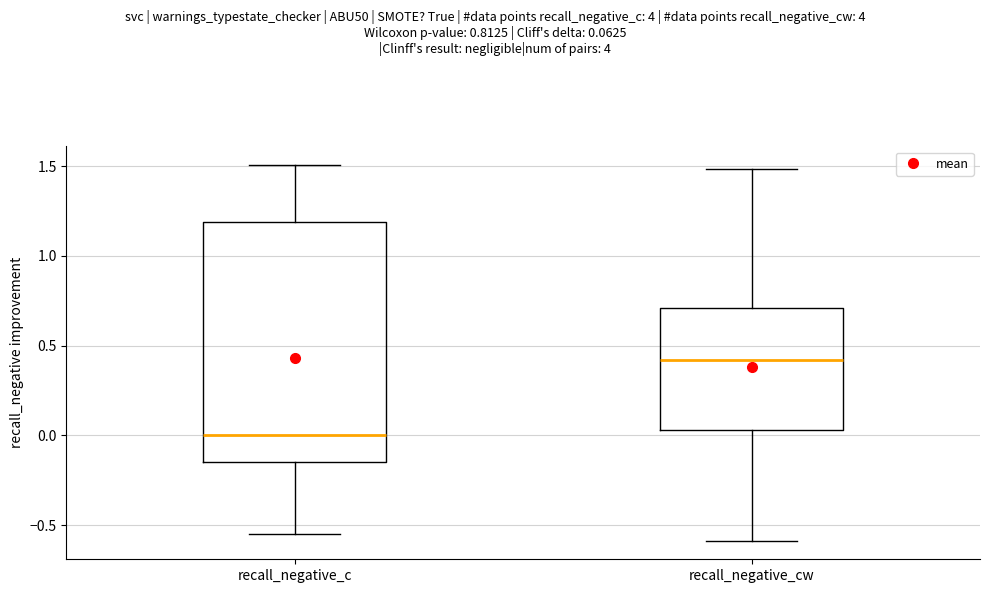

Reading left to right, read every box against the y-axis: the position of its median line, the range the box covers, and the ends of its whiskers. The values are not printed on the chart, so give them approximately, as read against the axis.

recall_negative_c: median 0.00, box -0.15 to 1.20, whiskers -0.55 to 1.50
recall_negative_cw: median 0.40, box 0.05 to 0.70, whiskers -0.60 to 1.50